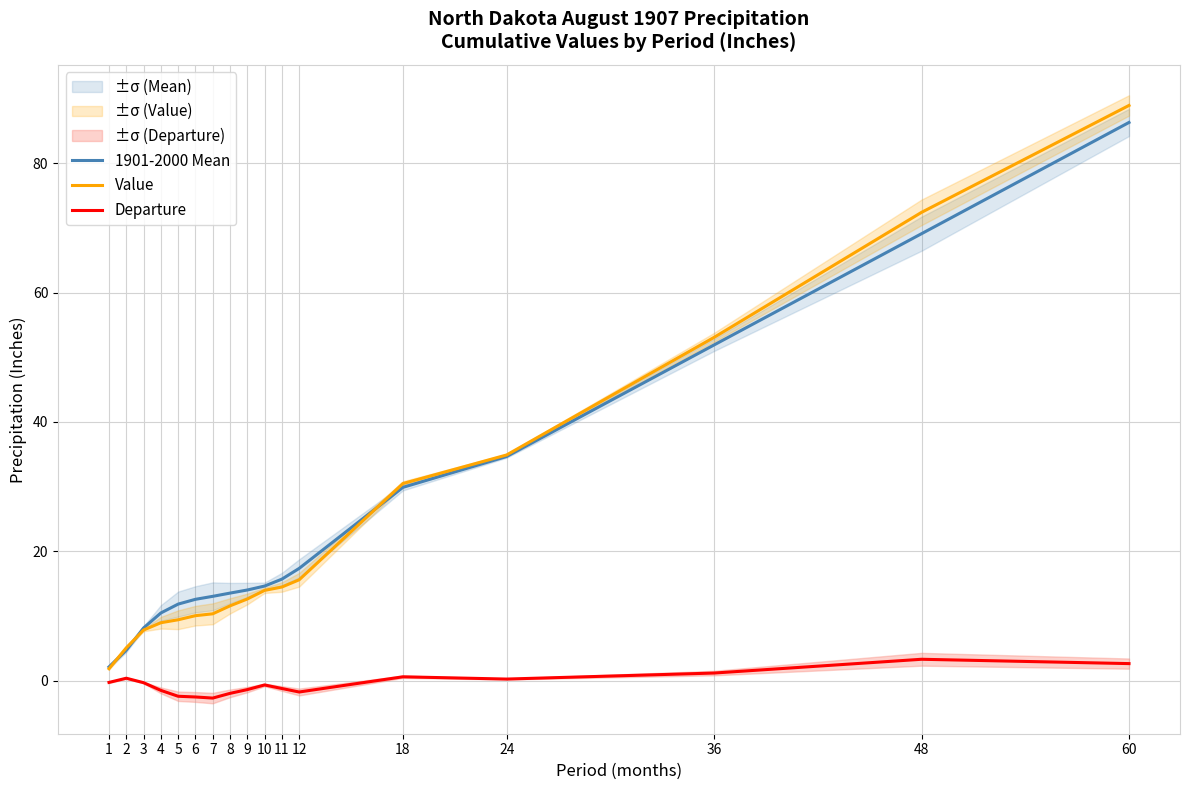

Reading left to right, transcribe all the data shown in this chart.

1901-2000 Mean: 2.1	4.7	8.1	10.5	11.8	12.6	13.0	13.5	14.0	14.6	15.7	17.4	29.9	34.6	51.9	69.1	86.3
Value: 1.8	5.1	7.8	8.9	9.4	10.0	10.3	11.6	12.6	13.9	14.5	15.6	30.5	34.9	53.1	72.4	88.9
Departure: -0.3	0.4	-0.3	-1.5	-2.4	-2.5	-2.7	-2.0	-1.4	-0.7	-1.2	-1.8	0.6	0.2	1.2	3.3	2.6